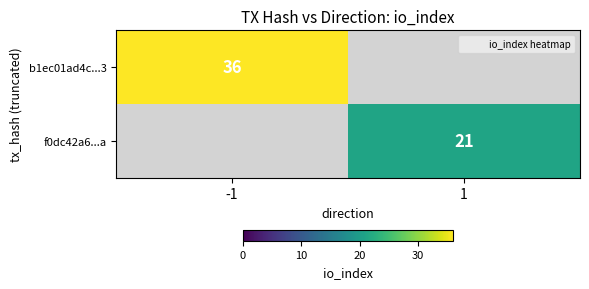

Is it true that b1ec01ad4c...3 equals 14 at -1?

False